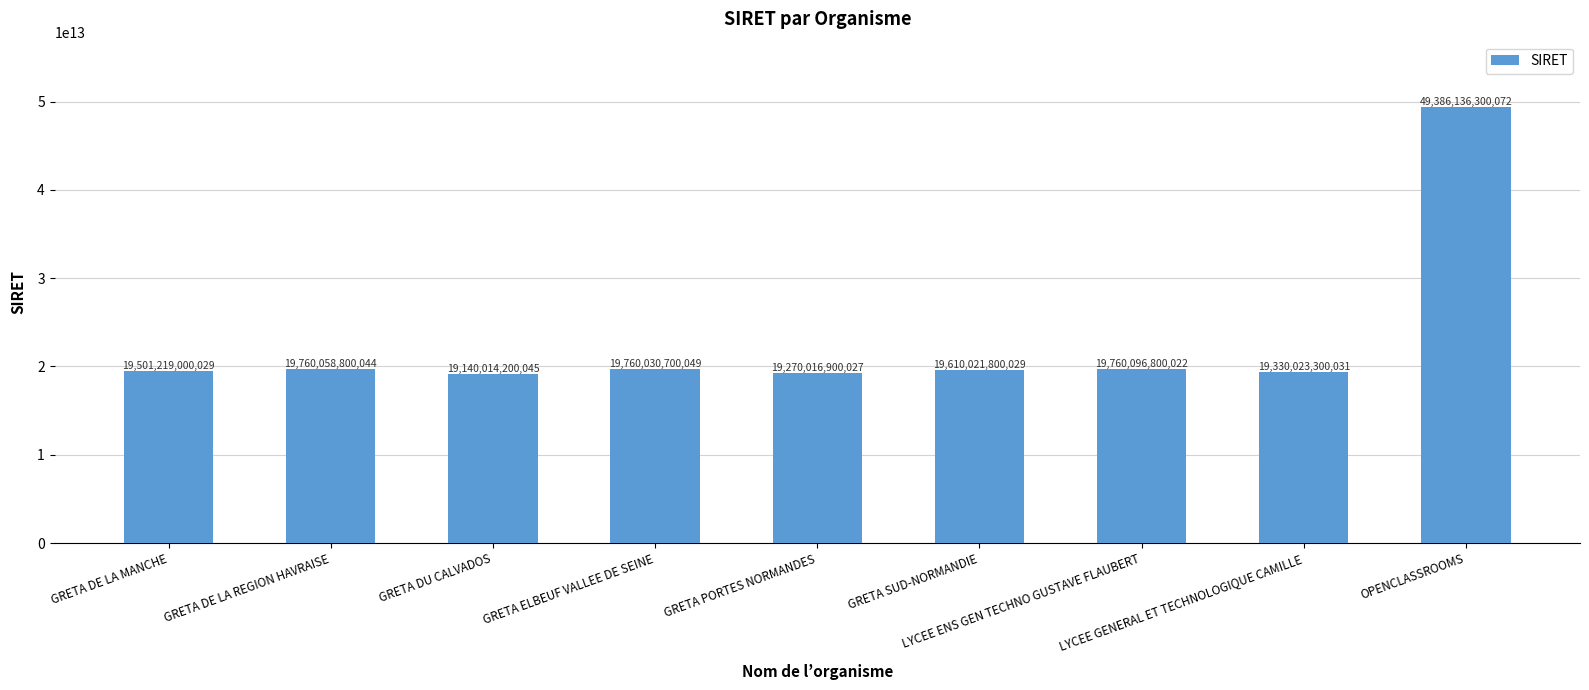

What is the value of the 8th bar from the left?

19330023300031